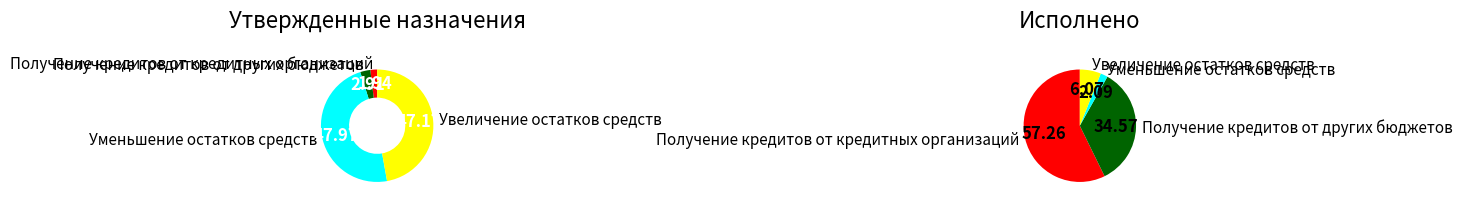

To the nearest percent, what portion does Уменьшение остатков средств represent?

2%